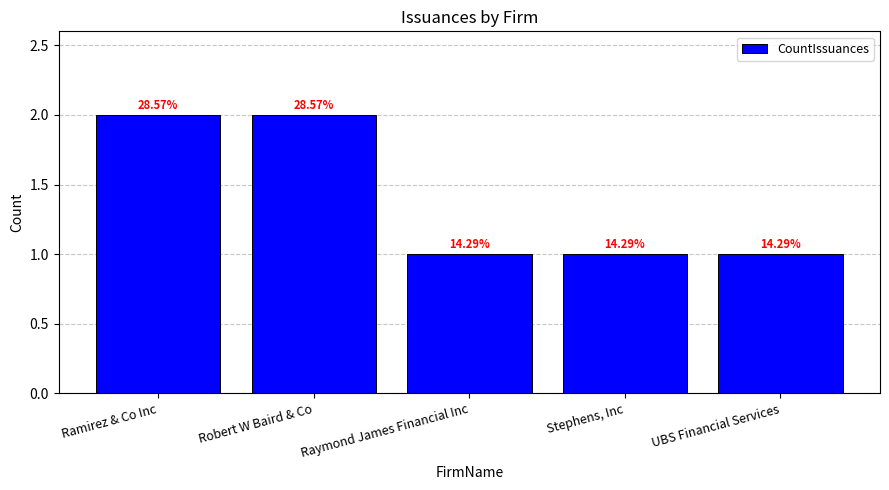

The value at Ramirez & Co Inc is 0. True or false?

False